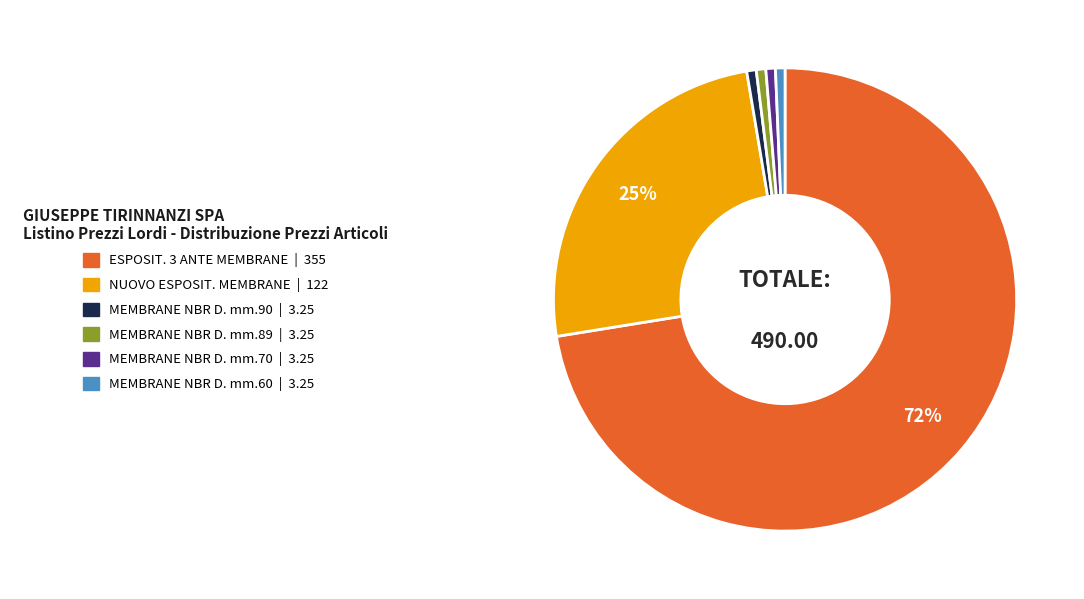

To the nearest percent, what is the average slice percentage?

17%